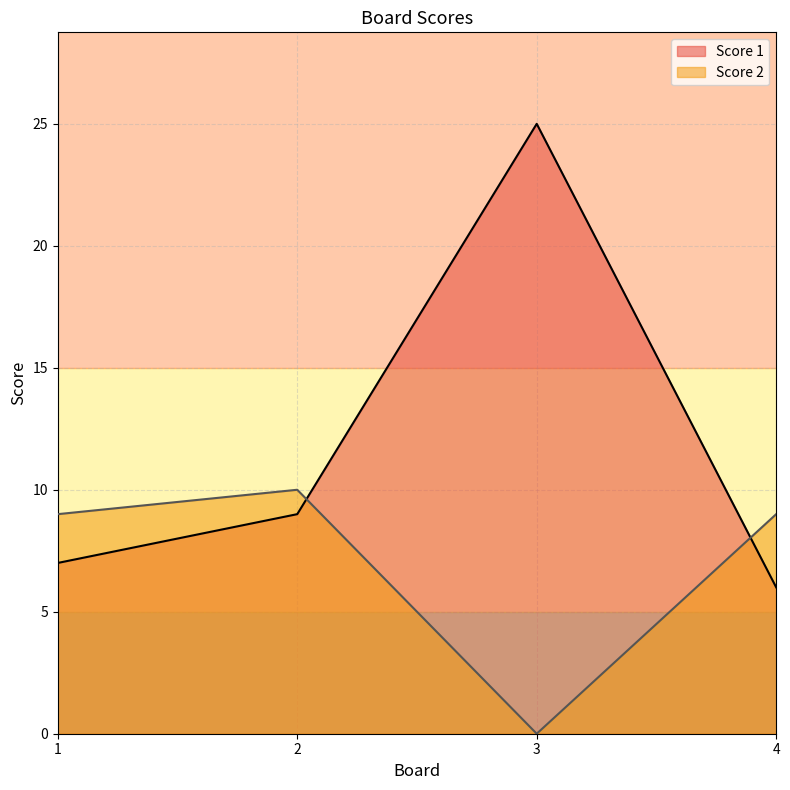

Rank the series at 3 from highest to lowest value.

Score 1, Score 2